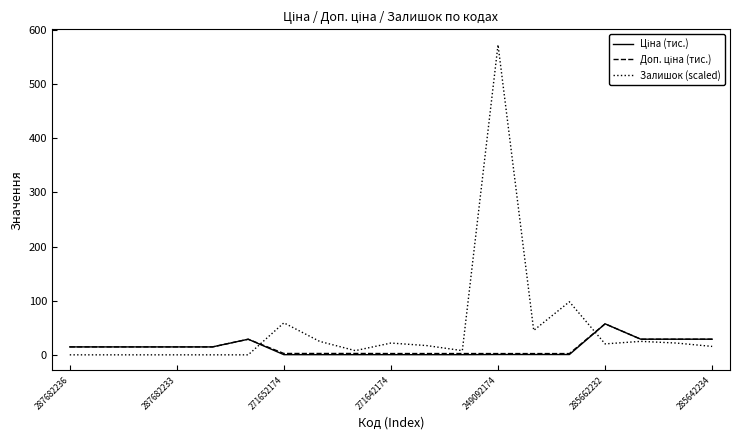

Which series has the largest total across all categories?

Залишок (scaled)